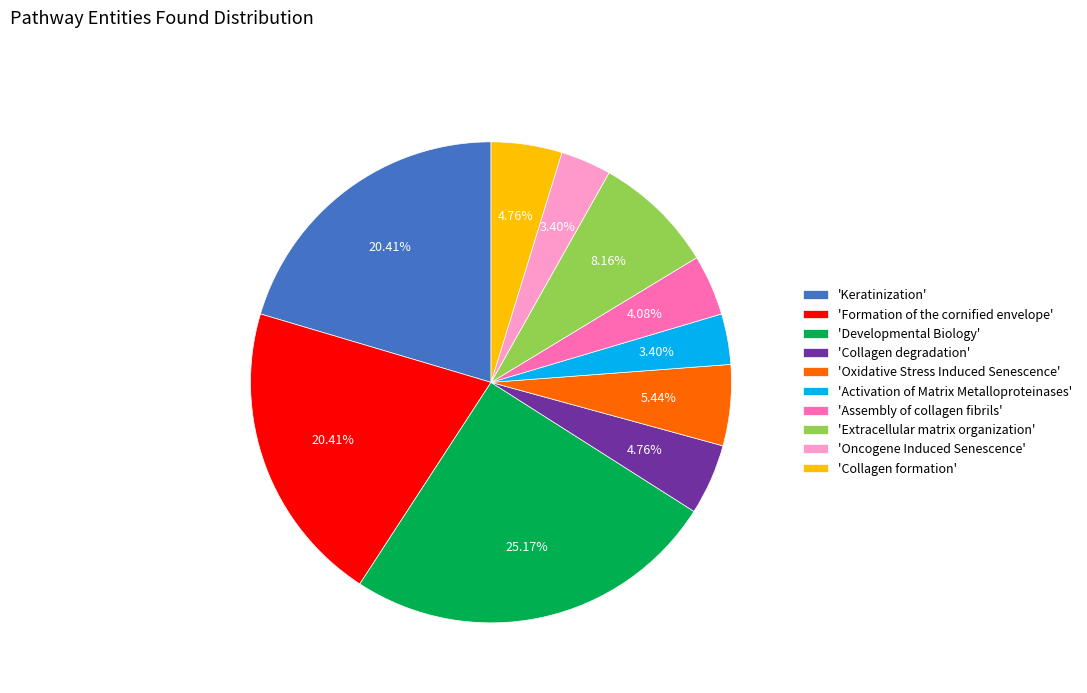

Which slice is the largest?

'Developmental Biology'